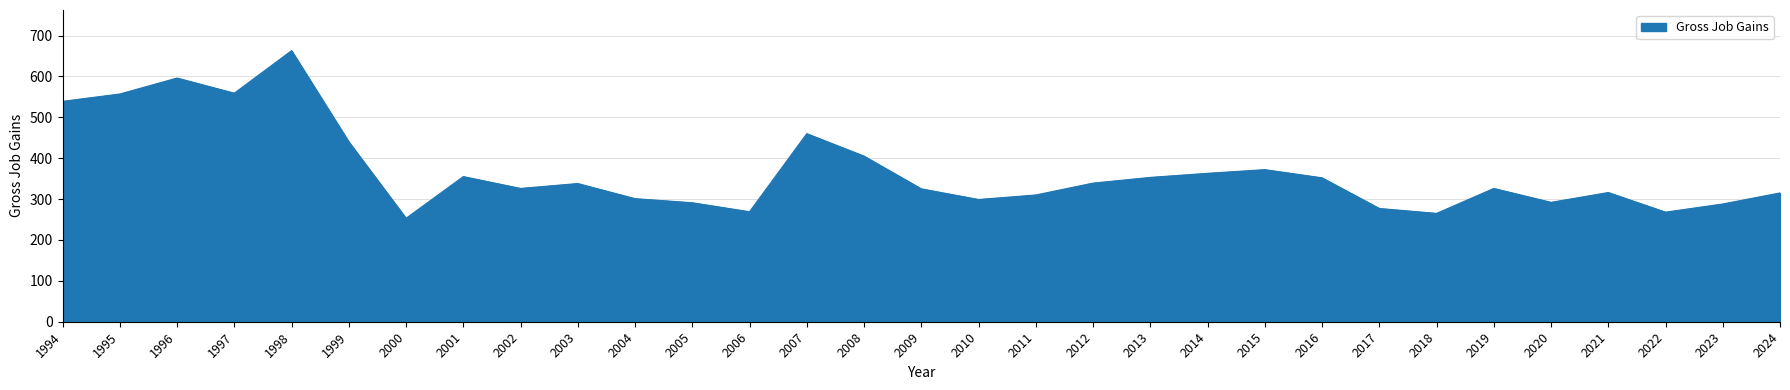

Does the chart have visible grid lines?

Yes